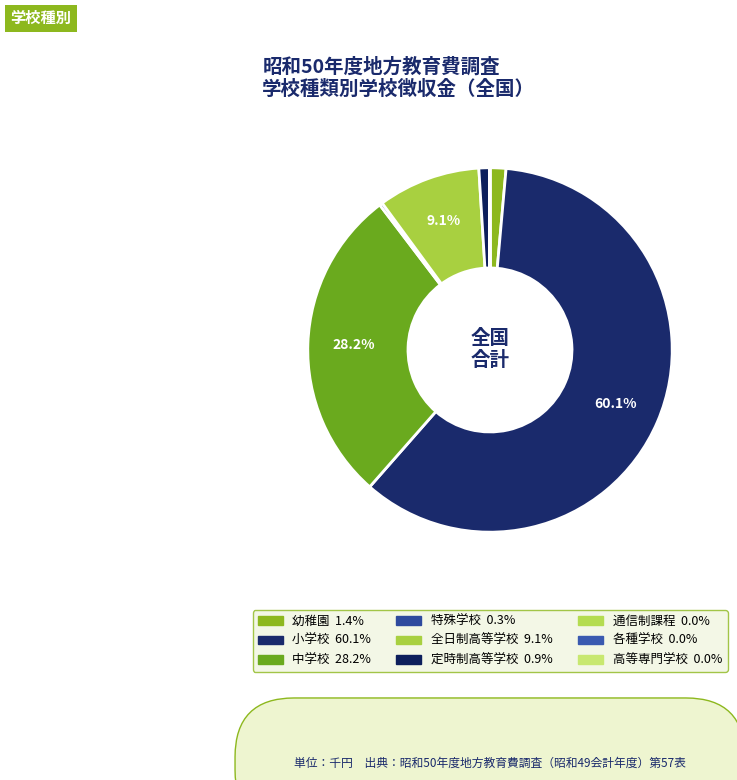

Which slice represents more than half of the pie?

小学校